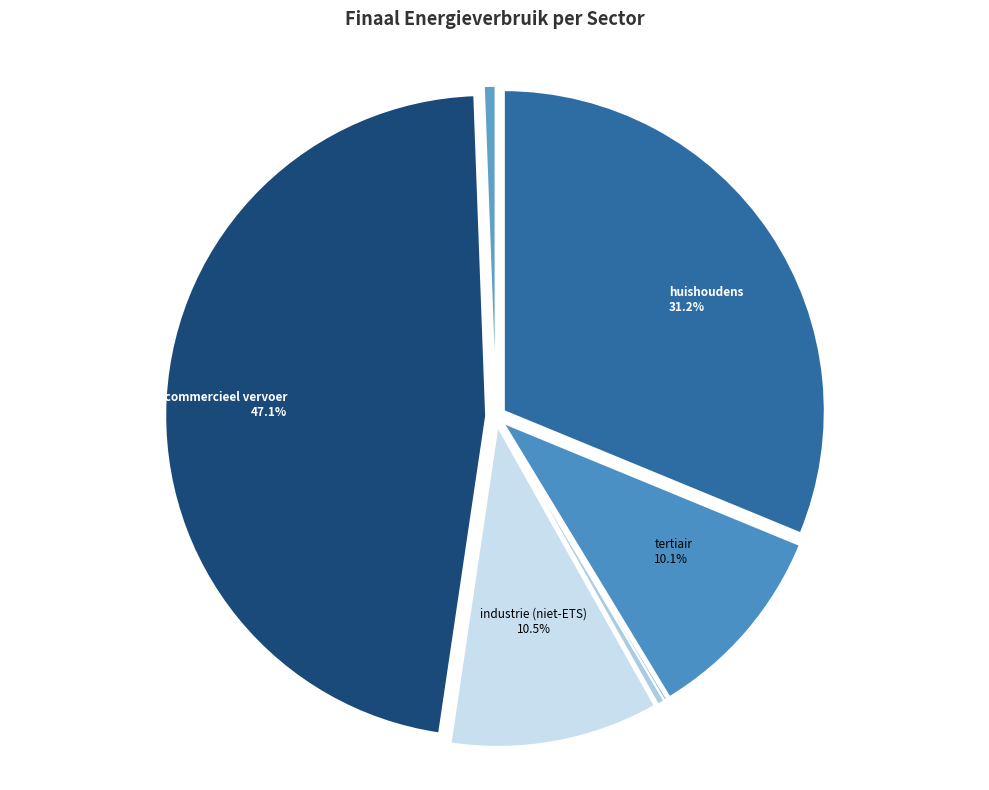

Is there a majority slice in this chart?

No